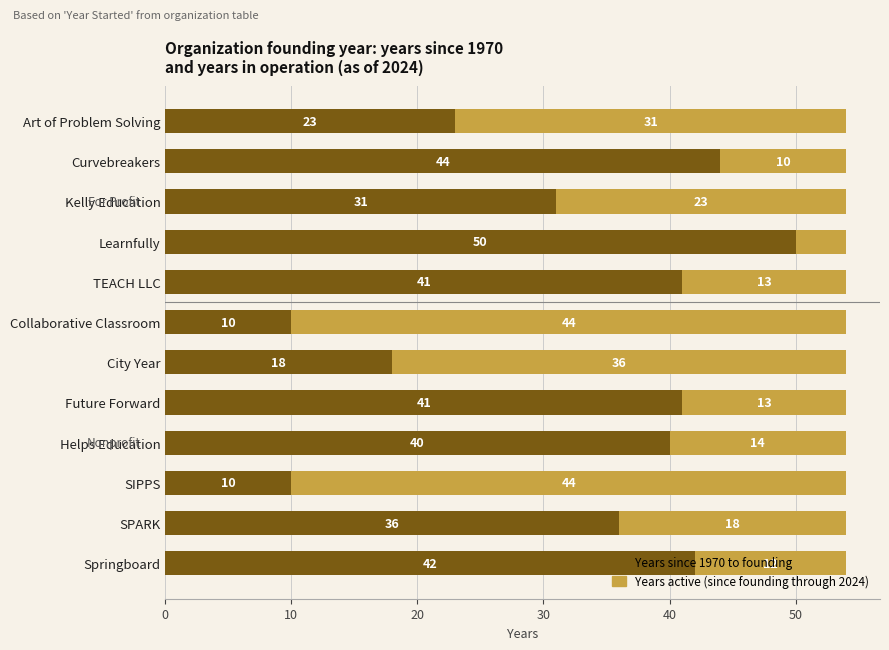

What is the total value across all series at Curvebreakers?

54